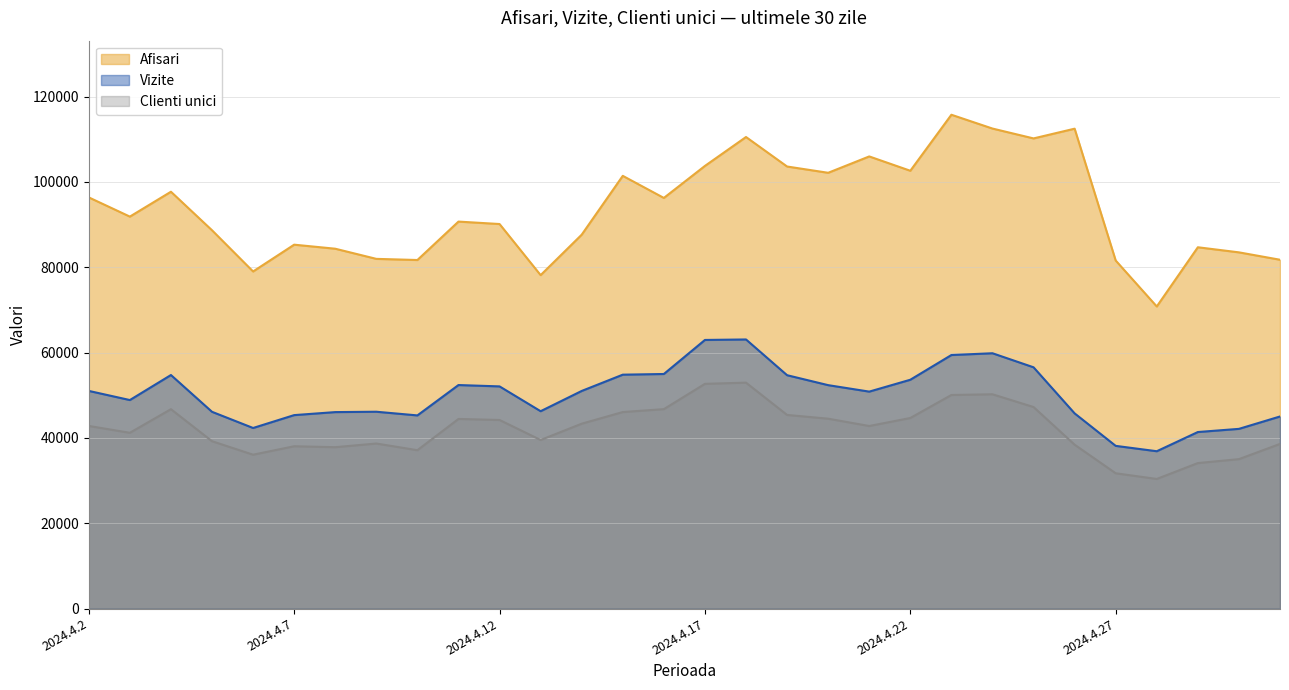

How many categories are shown in the chart?

30